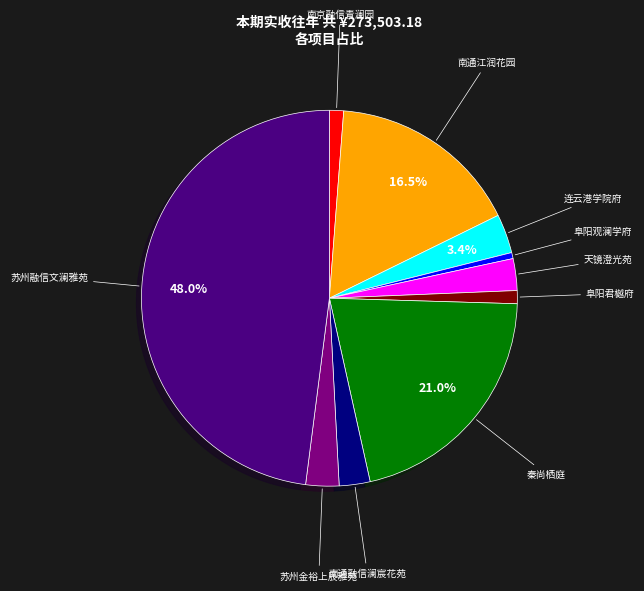

Between 阜阳君樾府 and 连云港学院府, which is larger?

连云港学院府